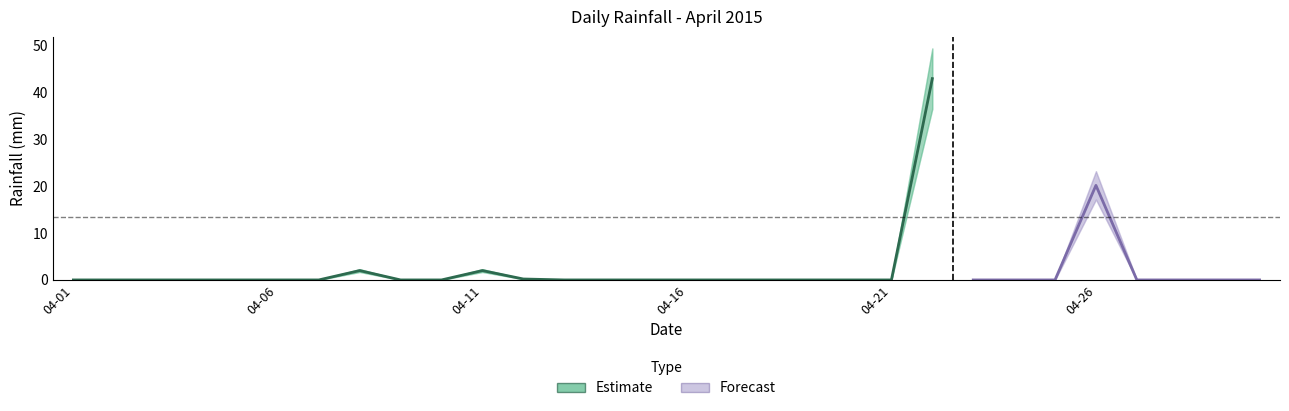

What is the greatest value displayed?

43.0